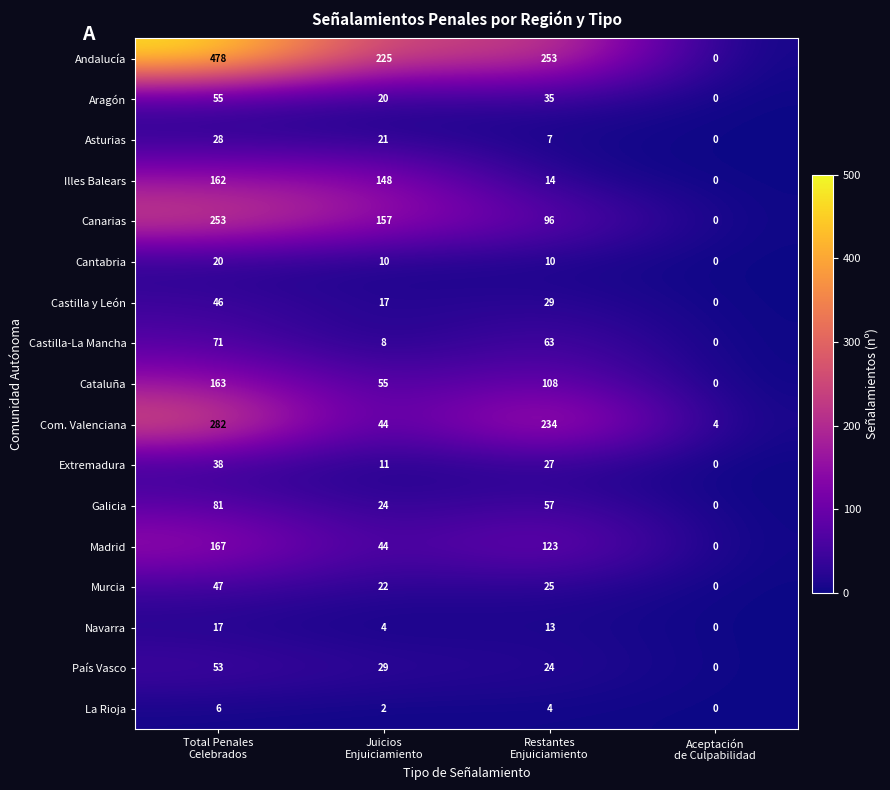

How many series are shown in this chart?

17